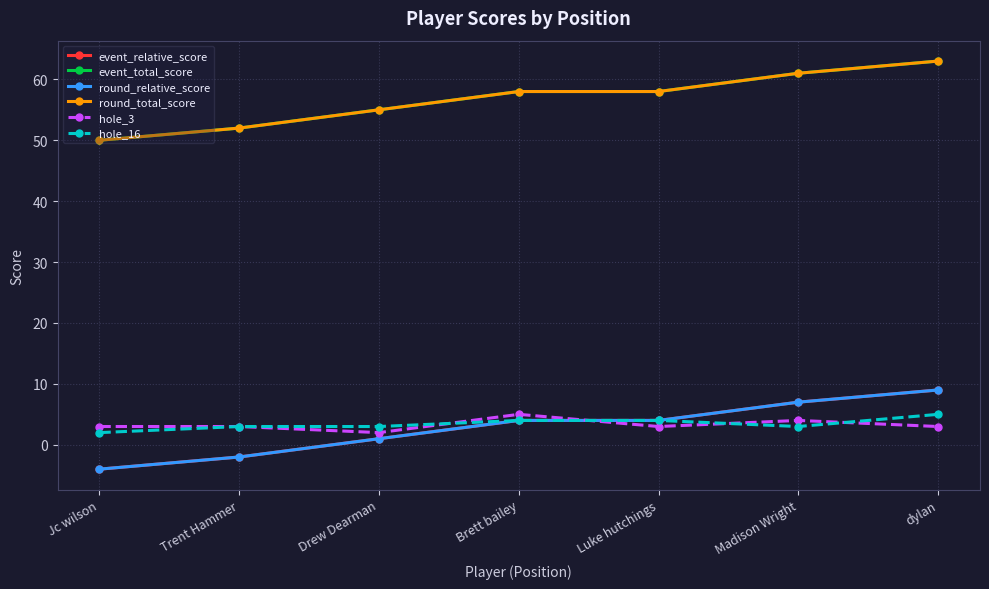

The event_relative_score series shows 6 at Luke hutchings. True or false?

False